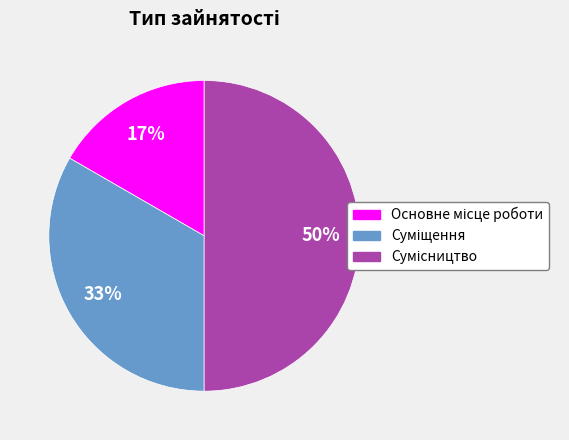

To the nearest percent, what is the average slice percentage?

33%